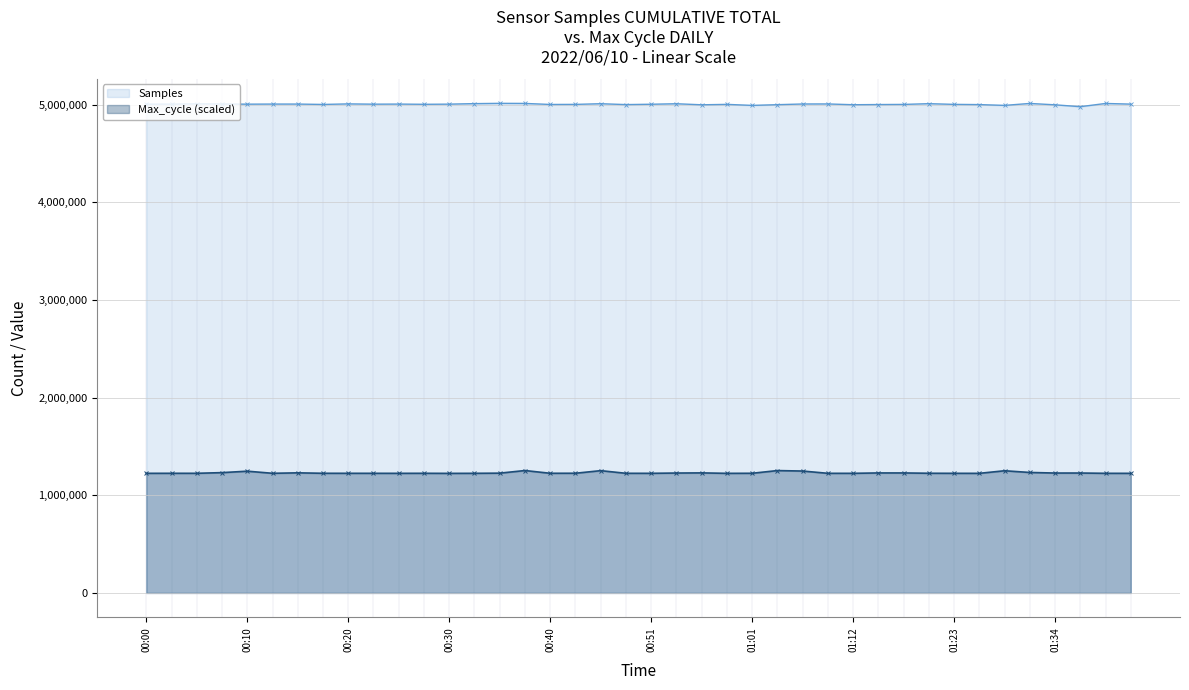

Reading left to right, extract all data points from this chart.

Samples: 5004635.0	5005207.0	5007714.0	5006355.0	5004737.0	5005733.0	5005698.0	5001893.0	5007465.0	5004678.0	5005578.0	5003378.0	5004956.0	5010233.0	5013130.0	5012330.0	5001699.0	5002459.0	5009326.0	5000411.0	5003919.0	5009006.0	4998318.0	5002561.0	4992231.0	4999419.0	5006507.0	5006956.0	4998989.0	5000833.0	5002212.0	5009777.0	5002632.0	5000321.0	4992278.0	5012101.0	4998017.0	4978933.0	5011951.0	5005209.0
Max_cycle: 1224840.5	1225146.3	1225085.2	1231935.7	1246737.8	1225085.2	1229733.8	1225268.7	1225085.2	1224962.8	1224840.5	1225146.3	1224412.4	1224901.7	1226553.1	1253282.5	1225268.7	1225635.7	1252059.2	1225085.2	1224901.7	1227715.3	1229244.4	1224657.0	1225329.8	1252854.3	1248205.8	1224901.7	1224840.5	1228693.9	1228693.9	1225513.3	1224901.7	1224657.0	1251080.5	1233587.2	1227715.3	1227837.6	1224901.7	1224718.2